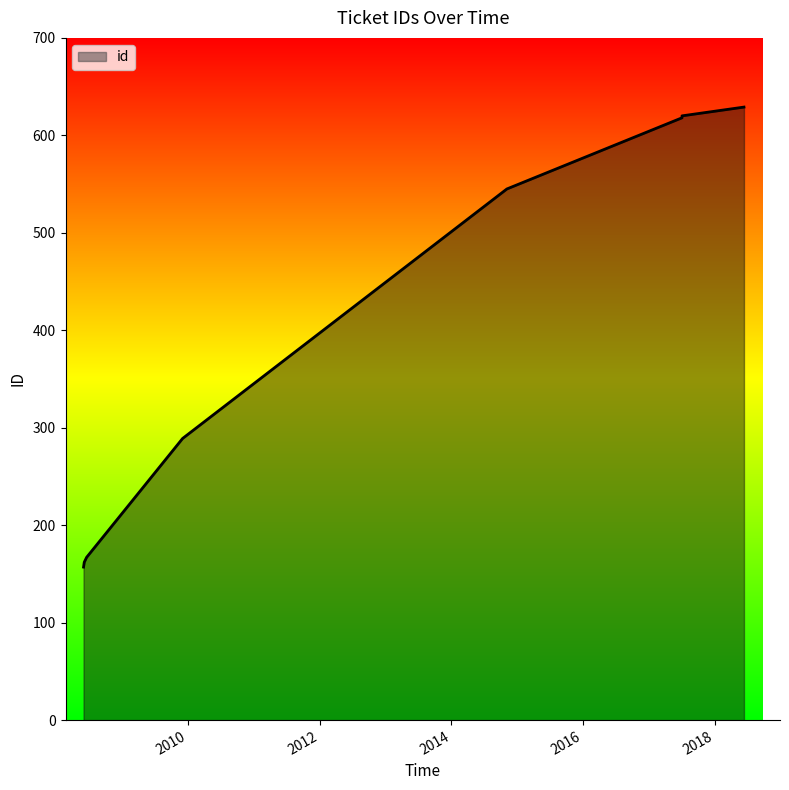

Which label corresponds to the largest value in the chart?

2018-06-13